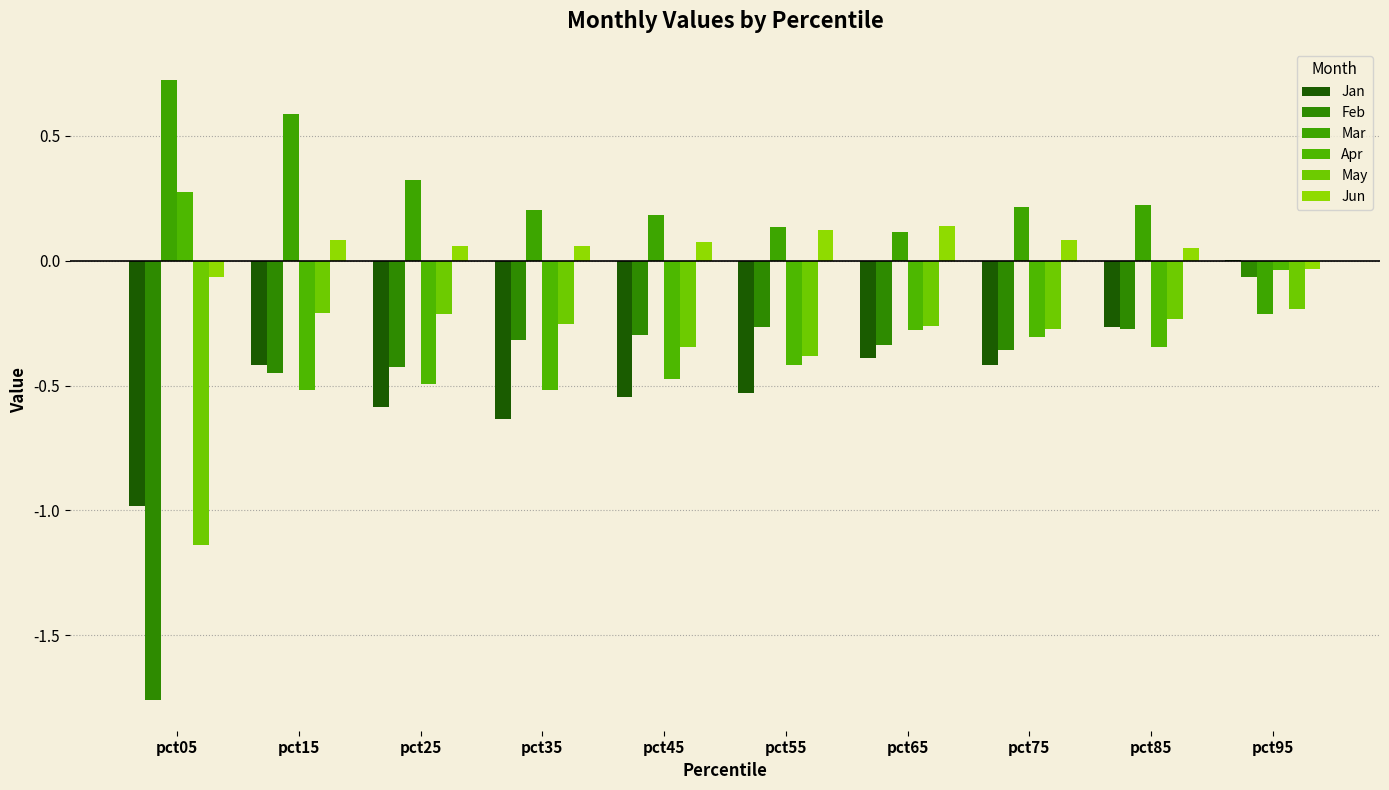

What is the sum of all May values?

-3.5